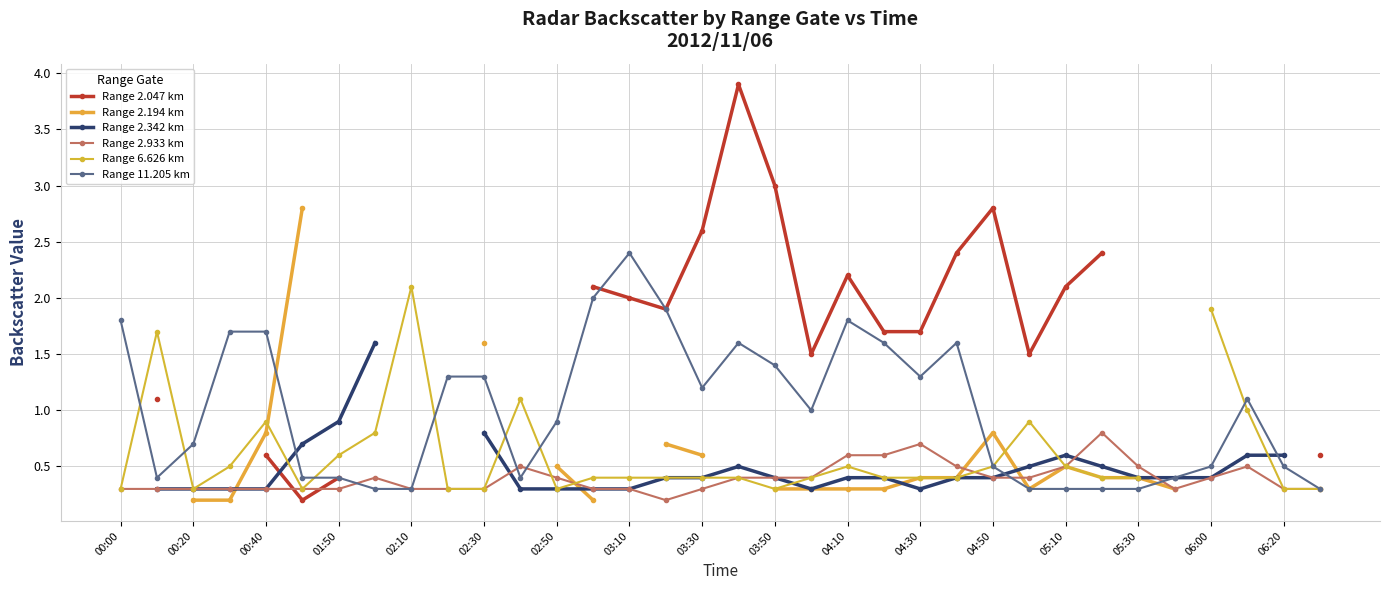

What is the difference between the maximum and minimum values in the Range 6.626 km series?

1.8